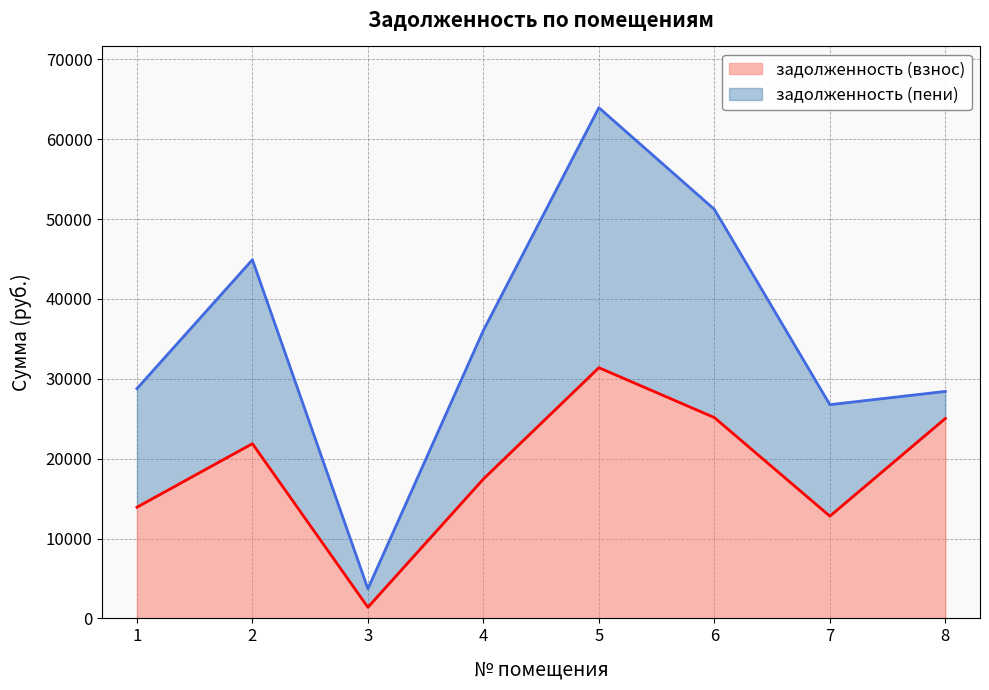

What is the value of the 8th point from the left?

25039.7